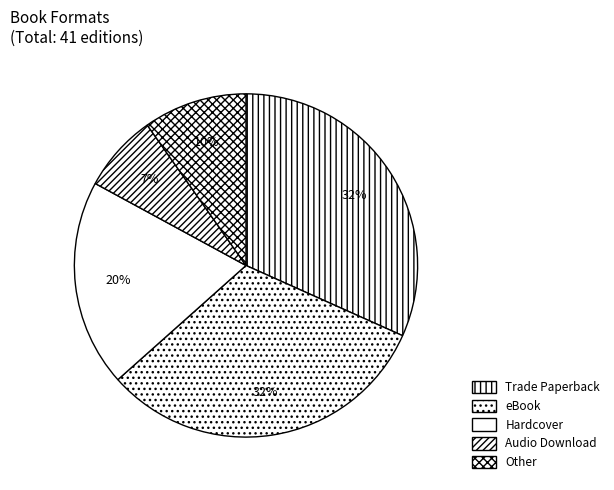

Count the number of slices in the pie.

5